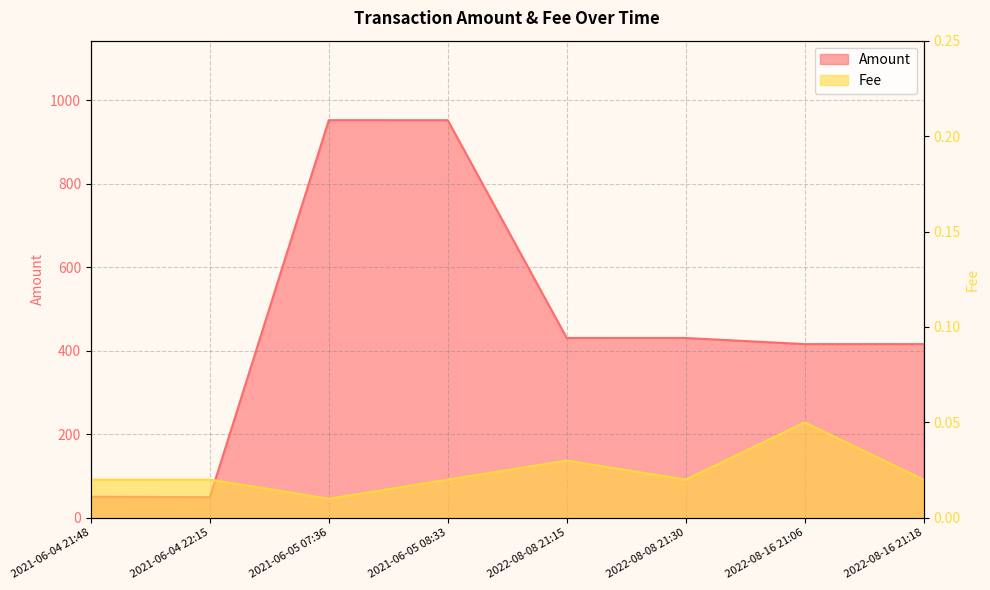

What is the label of the 8th point from the left?

2022-08-16 21:18